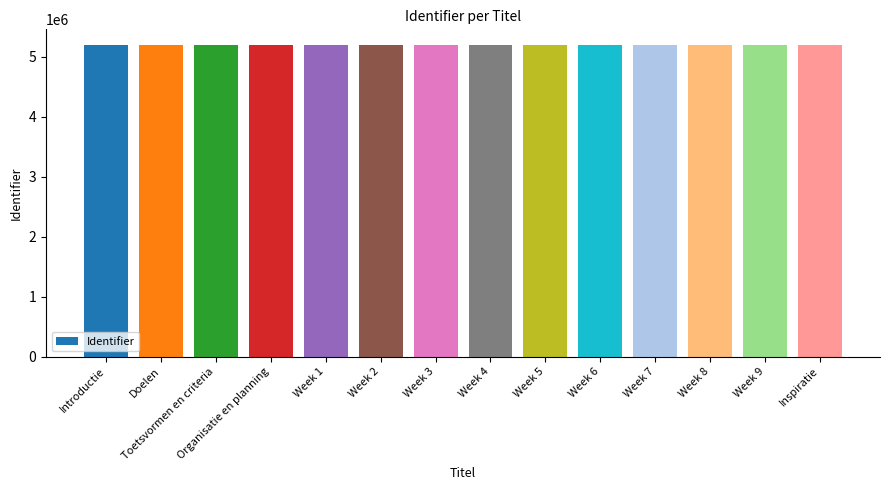

What is the greatest value displayed?

5198592